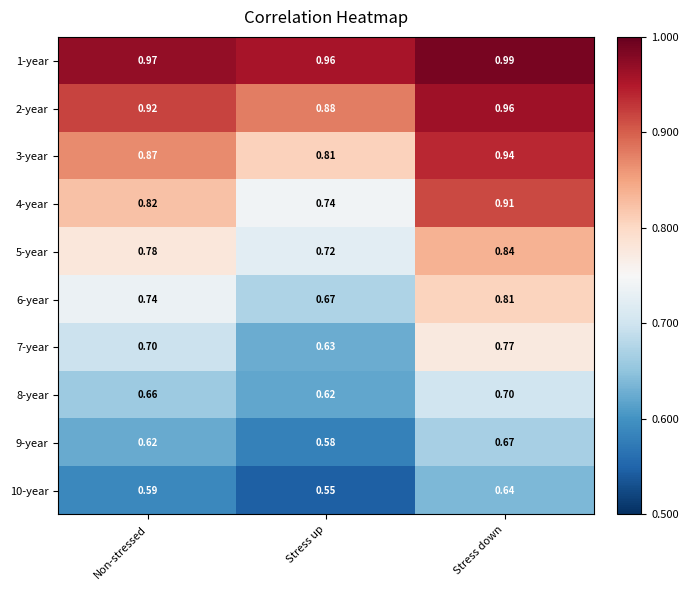

Is the value of 2-year at Non-stressed greater than the value of 7-year at Stress down?

Yes